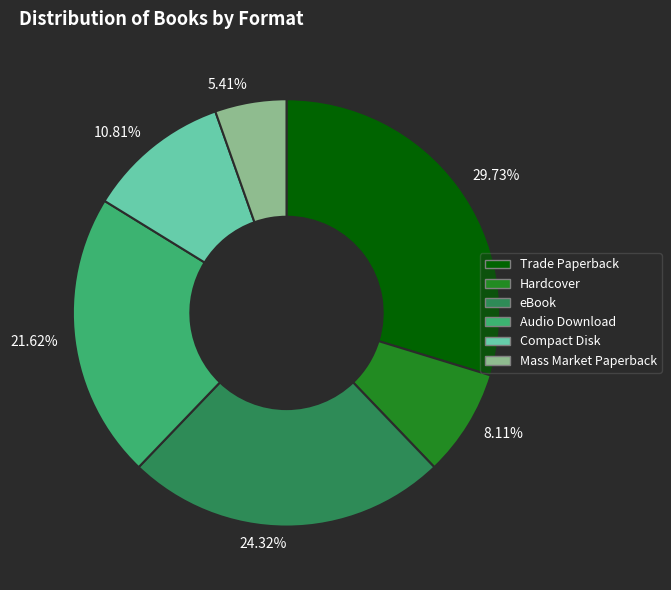

Which has a higher value, 8.11% or 10.81%?

10.81%